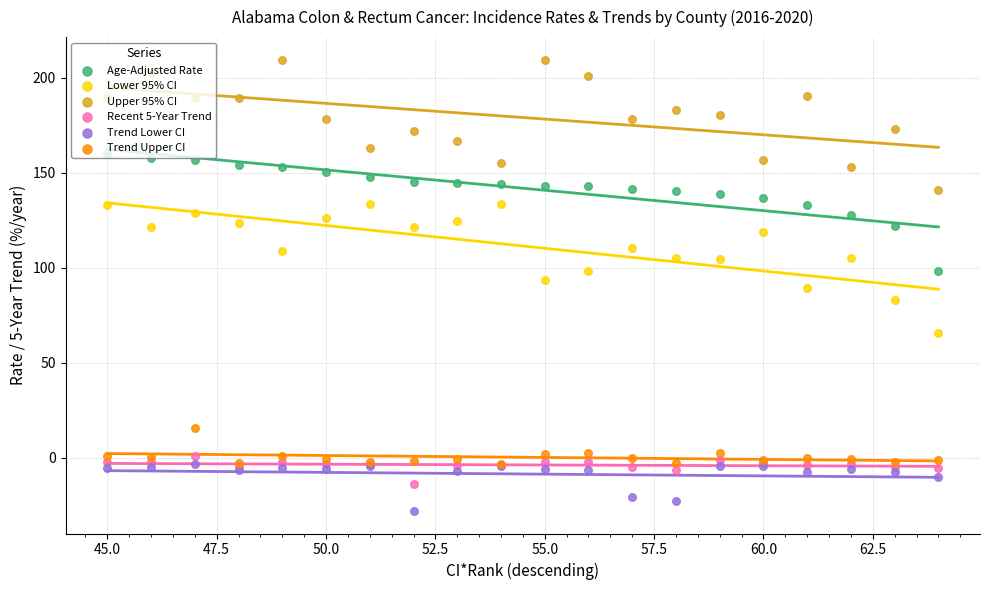

Which series has the largest total across all categories?

Upper 95% CI